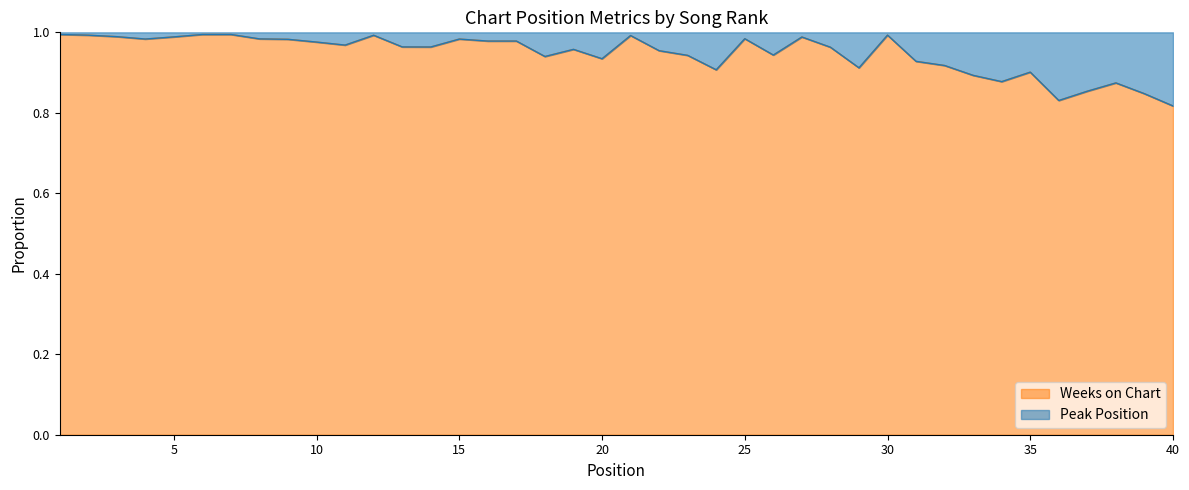

The chart shows a value of 0.9 at 32. True or false?

True